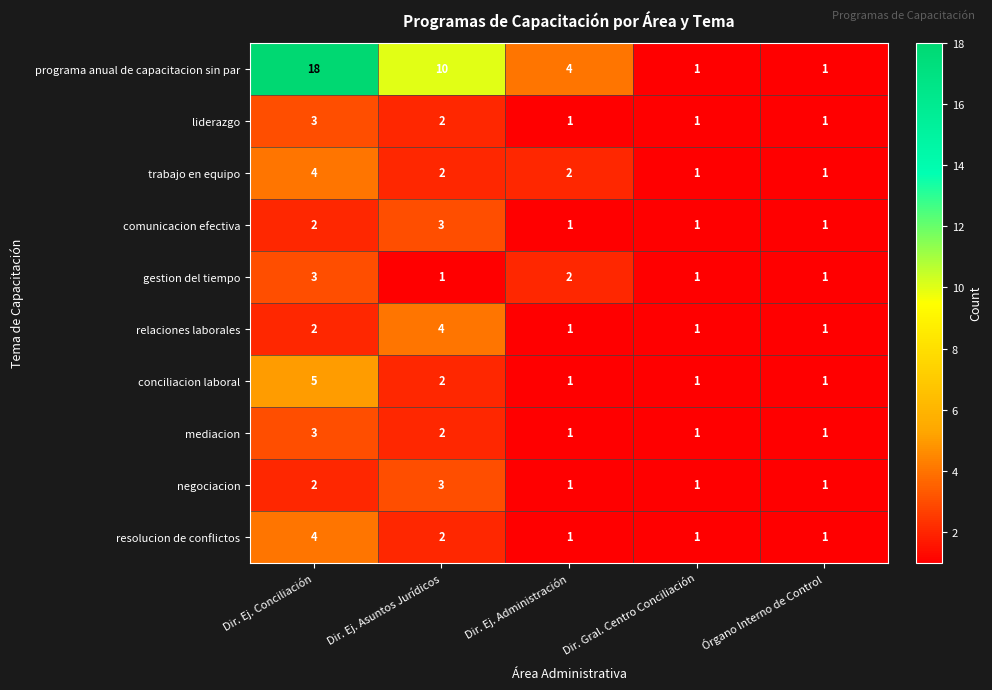

What is the sum of the resolucion de conflictos values at Dir. Ej. Administración and Dir. Ej. Asuntos Jurídicos?

3